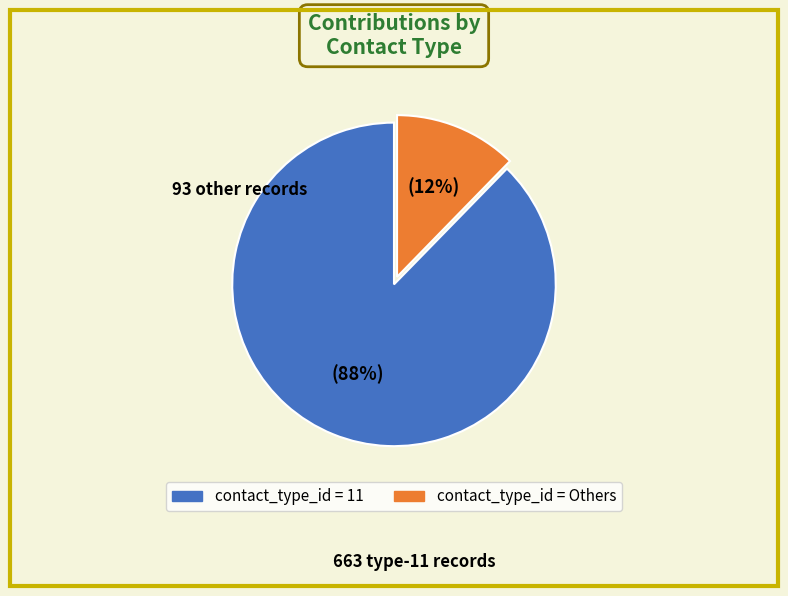

To the nearest percent, what is the average slice percentage?

50%